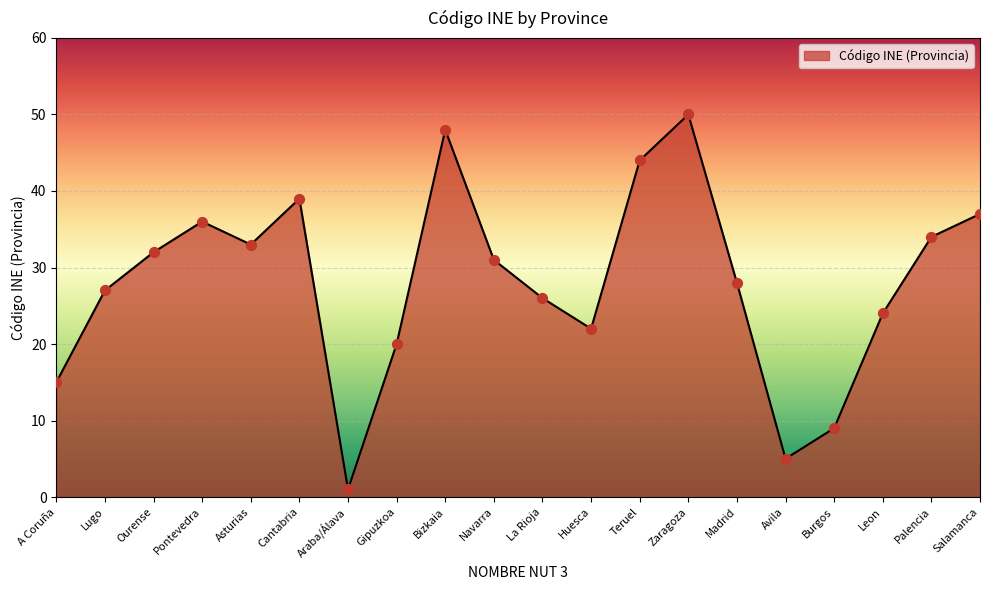

Between Lugo and Asturias, which is larger?

Asturias